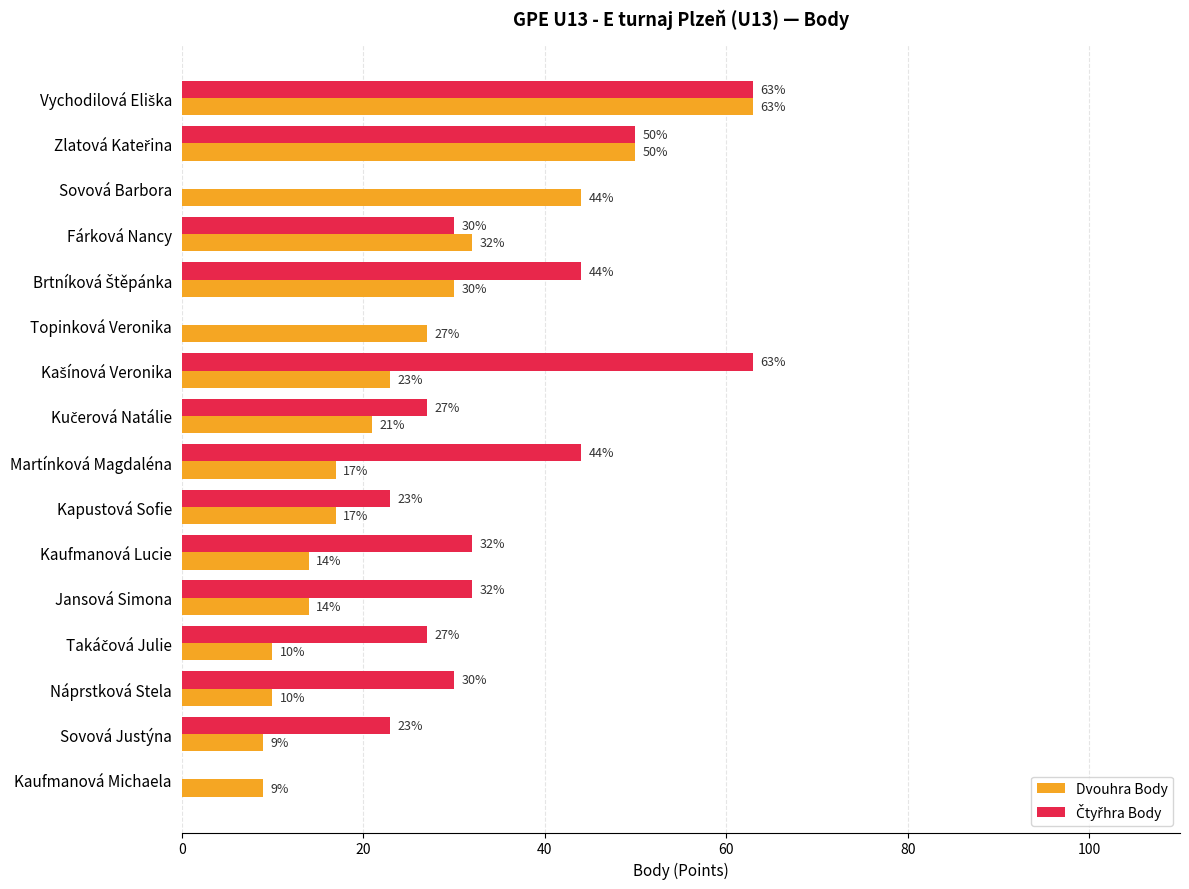

Is it true that Dvouhra Body equals 10 at Náprstková Stela?

True